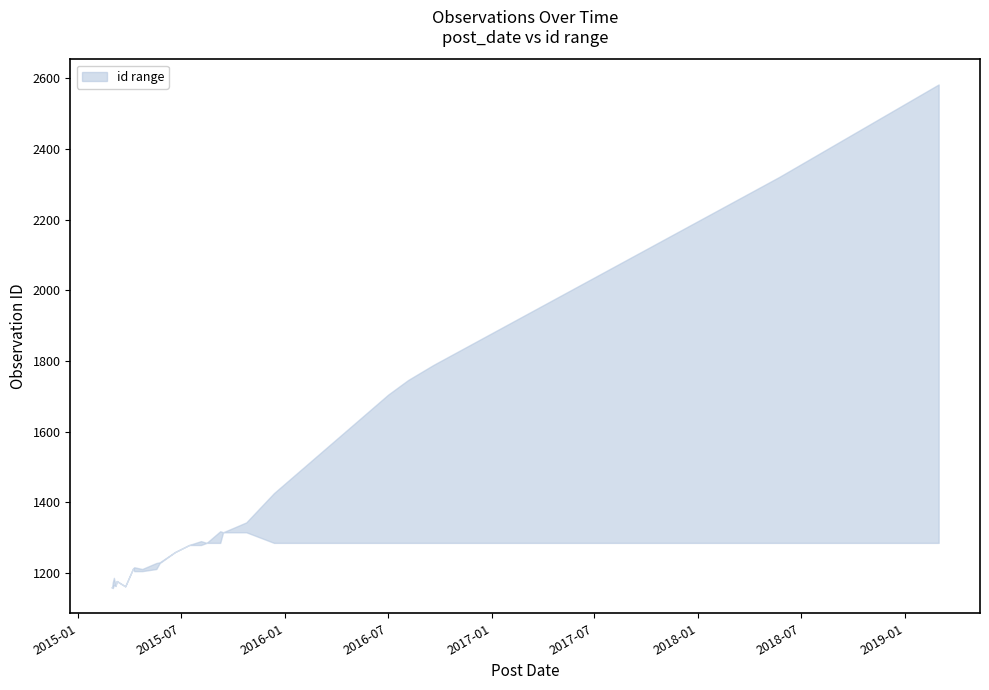

Count the number of categories in the chart.

25